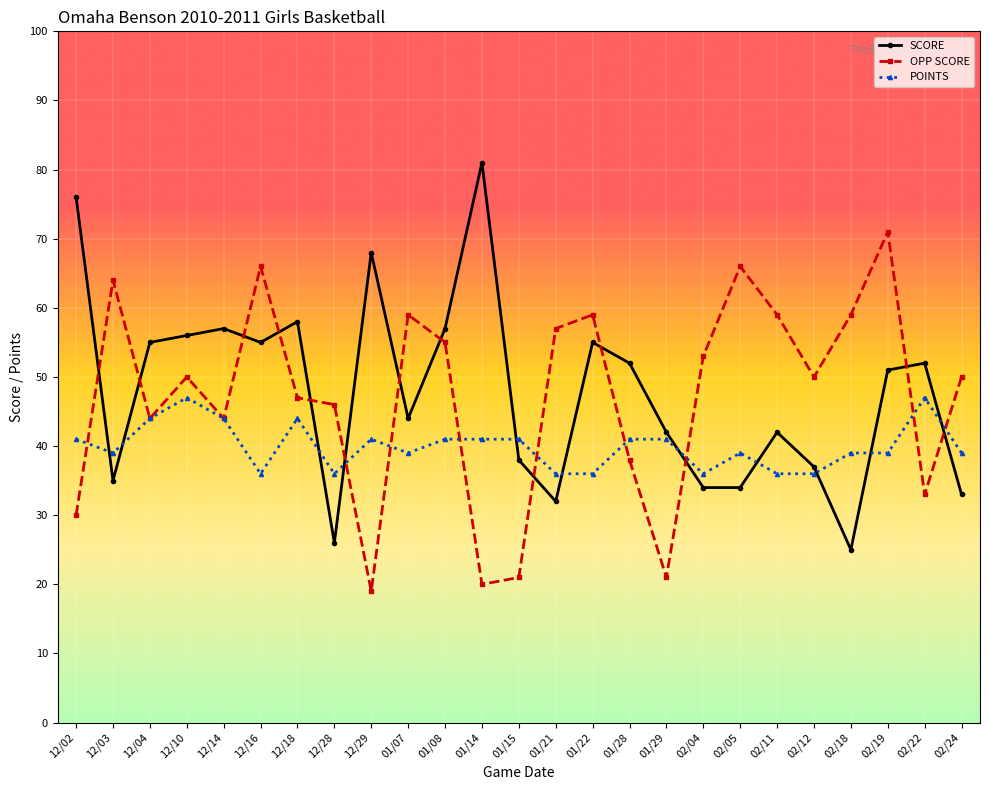

Is the value of SCORE at 02/24 greater than the value of OPP SCORE at 01/21?

No